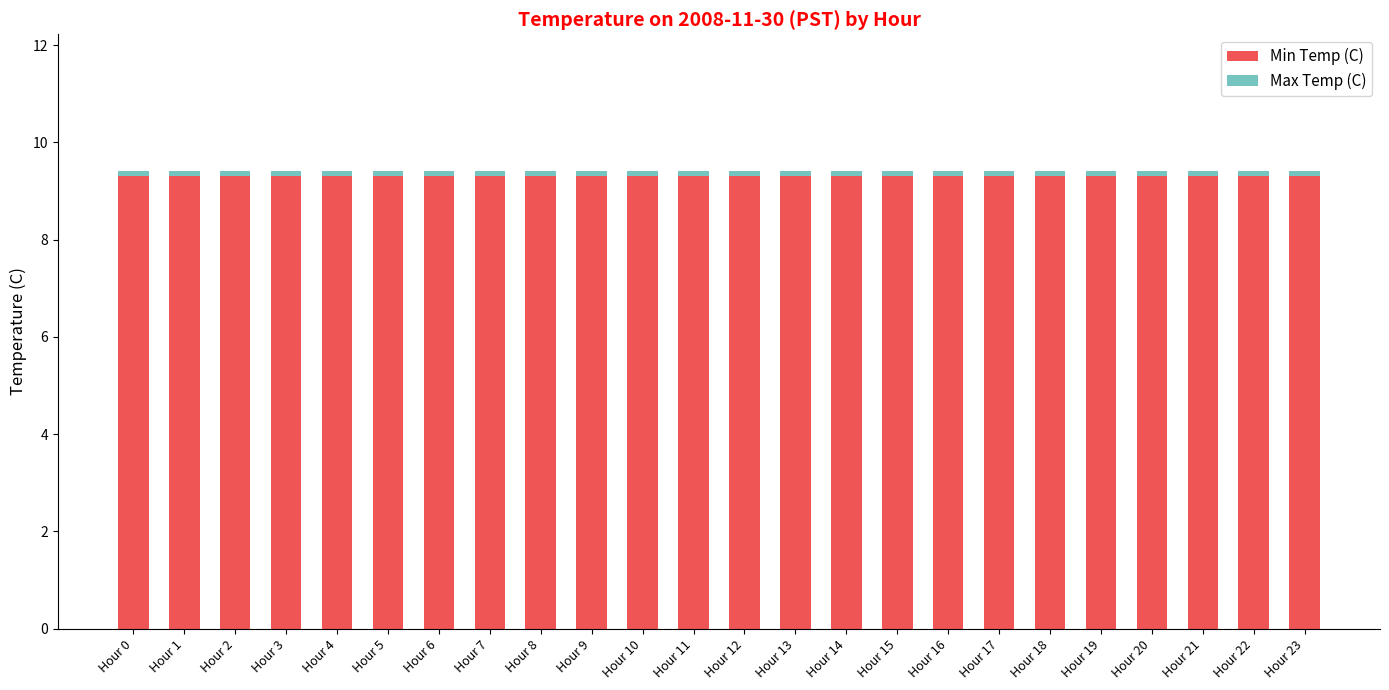

What is the average value of the Min Temp (C) series?

9.3